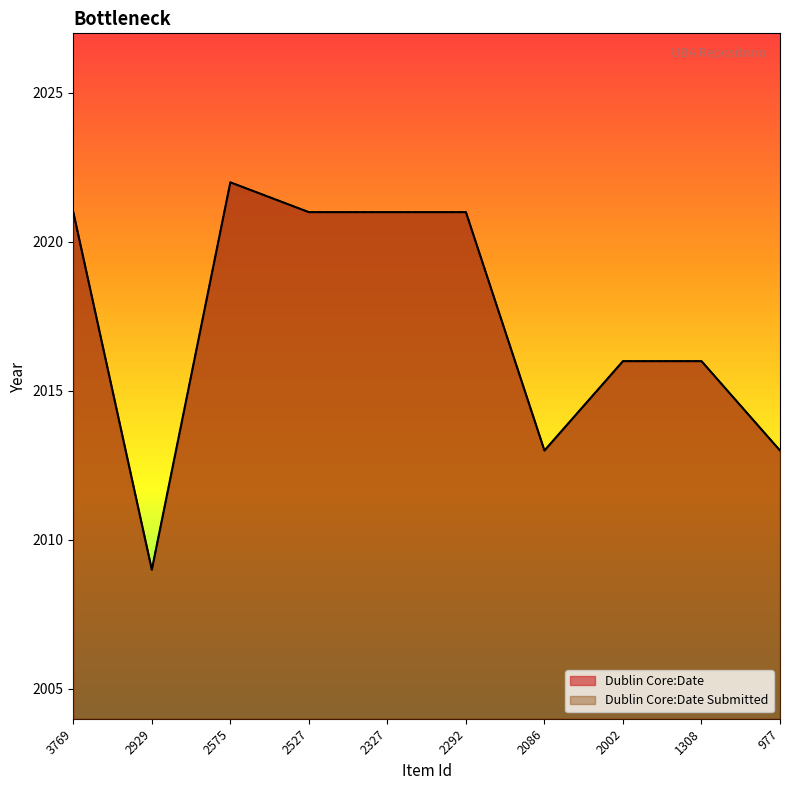

What is the greatest value displayed?

2022